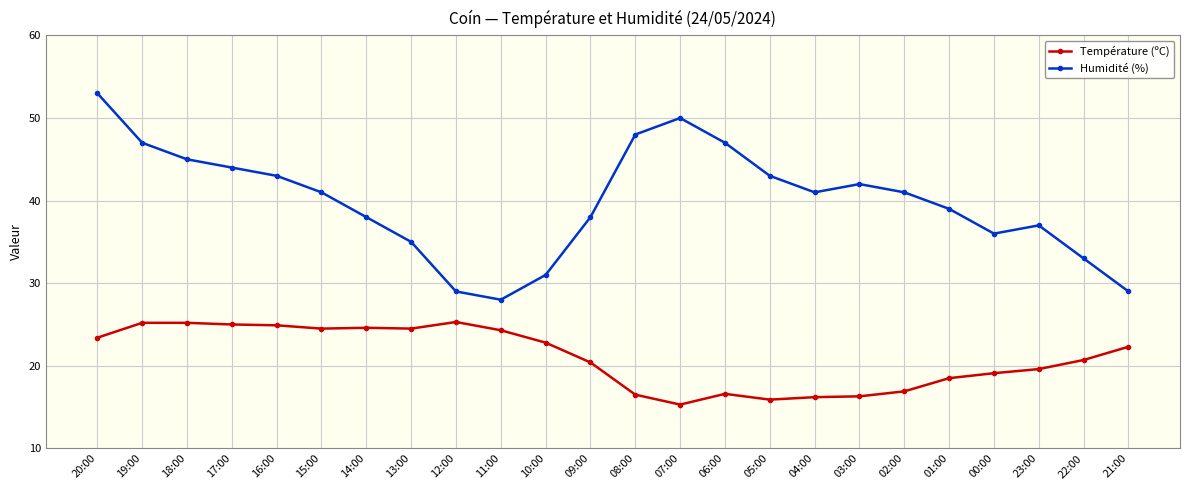

Which series has the largest total across all categories?

Humidité (%)